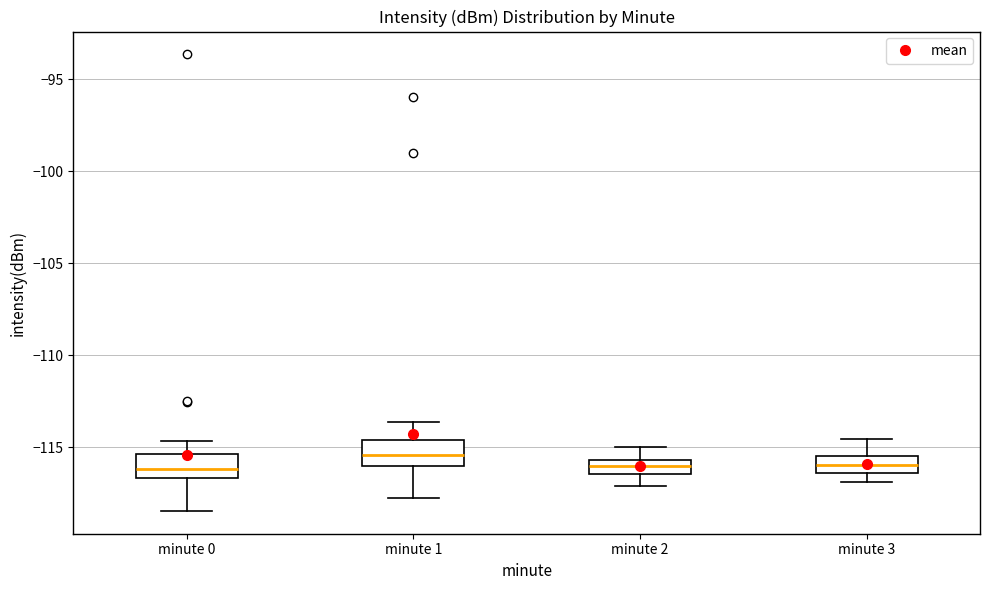

Reading left to right, read every box against the y-axis: the position of its median line, the range the box covers, and the ends of its whiskers. The values are not printed on the chart, so give them approximately, as read against the axis.

minute 0: median -116.0, box -116.5 to -115.5, whiskers -118.5 to -114.5
minute 1: median -115.5, box -116.0 to -114.5, whiskers -118.0 to -113.5
minute 2: median -116.0, box -116.5 to -115.5, whiskers -117.0 to -115.0
minute 3: median -116.0, box -116.5 to -115.5, whiskers -117.0 to -114.5